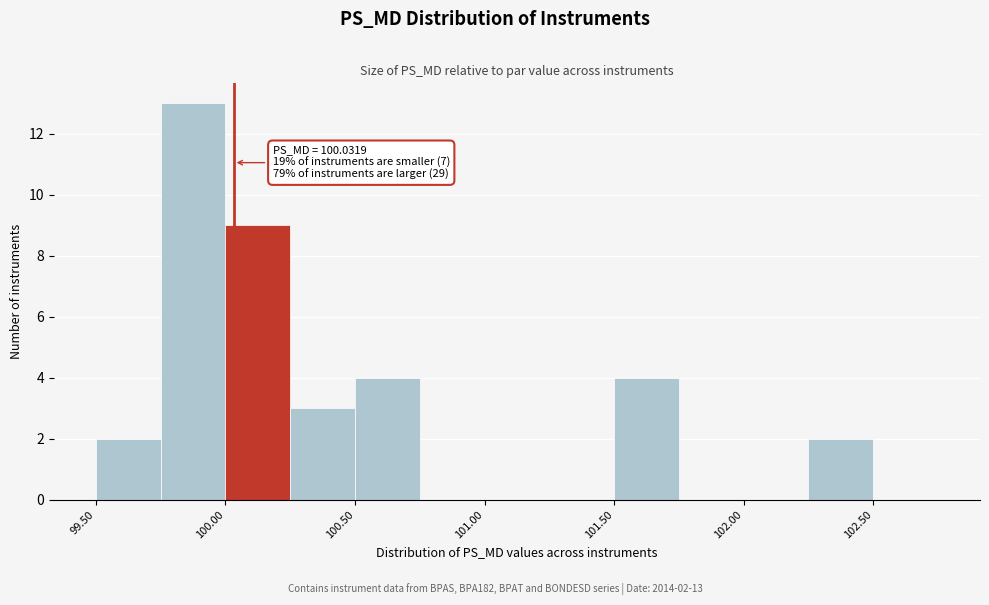

Which range on the x-axis has the tallest bar?

99.75 to 100.00